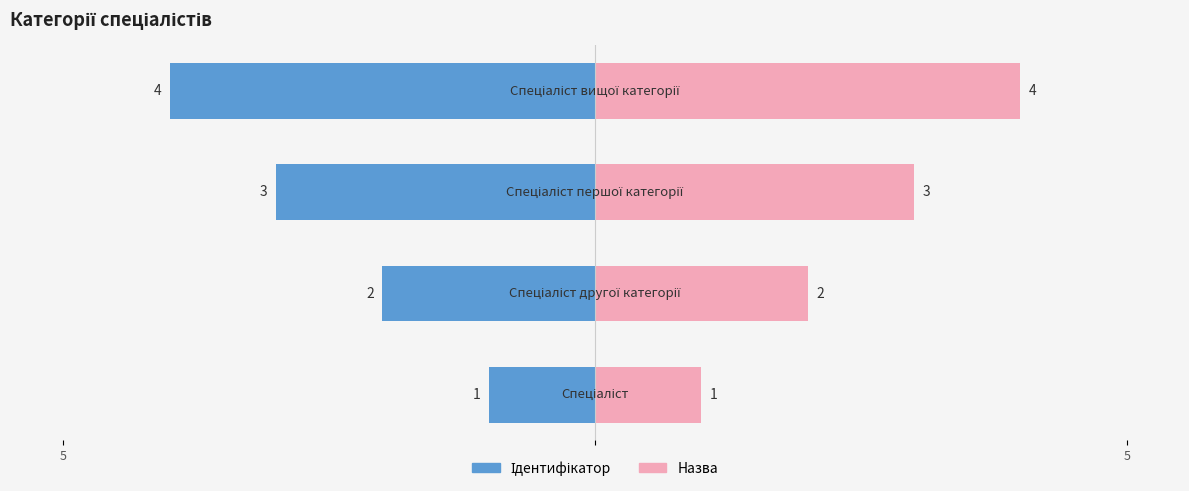

Is the value of Ідентифікатор at 5 greater than the value of Назва (дзеркало) at 2?

No